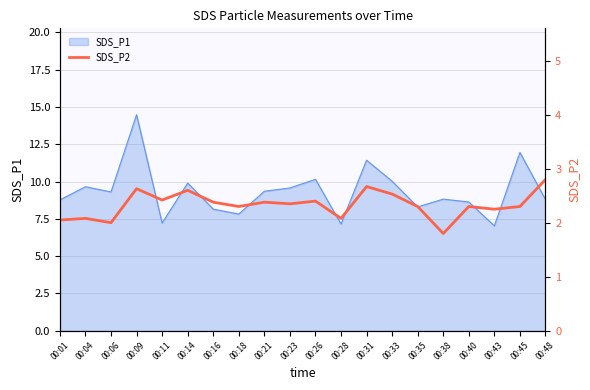

Where does the data first go above 2?

00:01